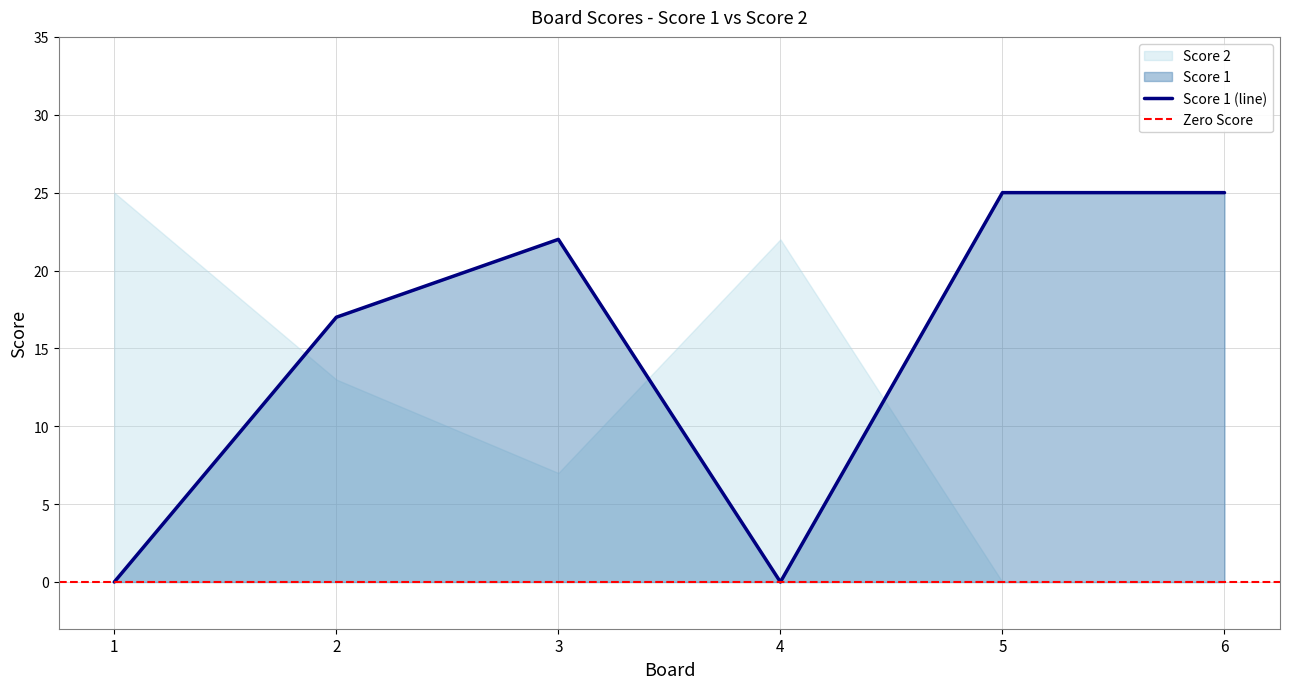

Is it true that the value at 5 is 8?

False